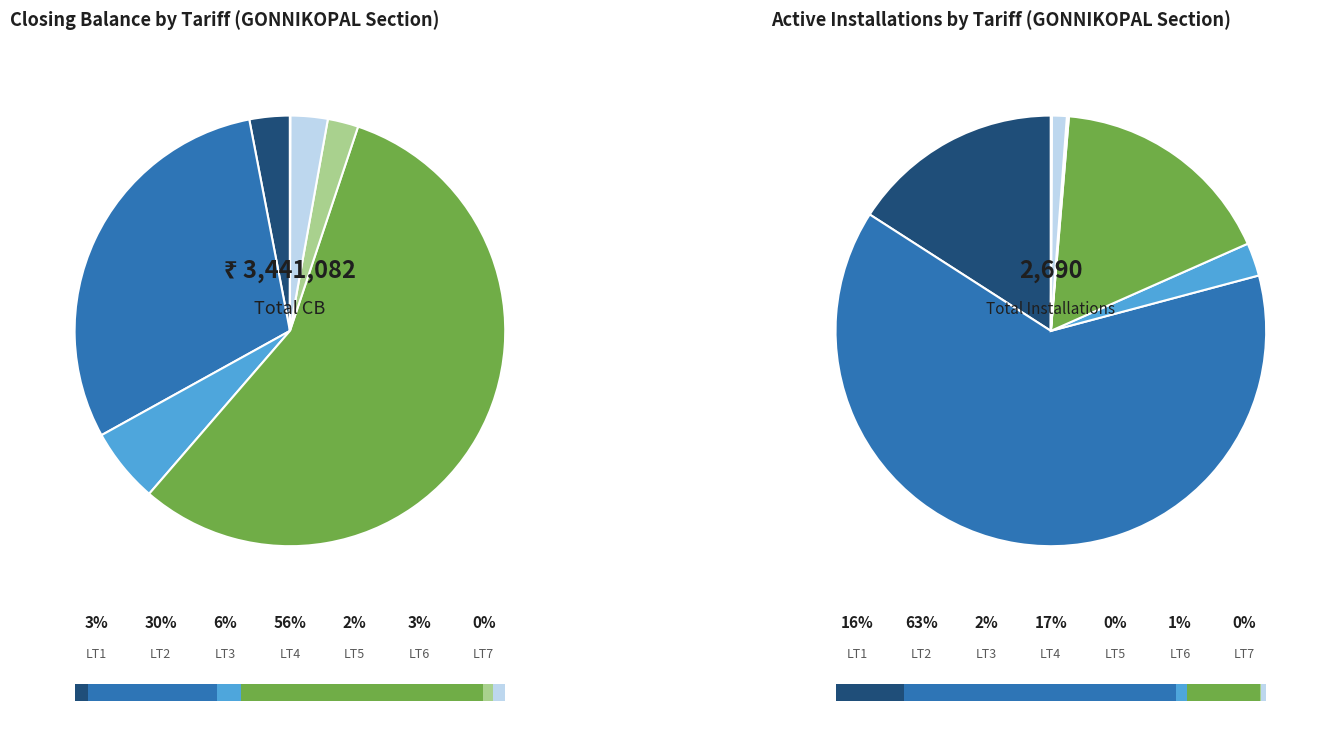

To the nearest percent, what portion does LT1 represent?

3%